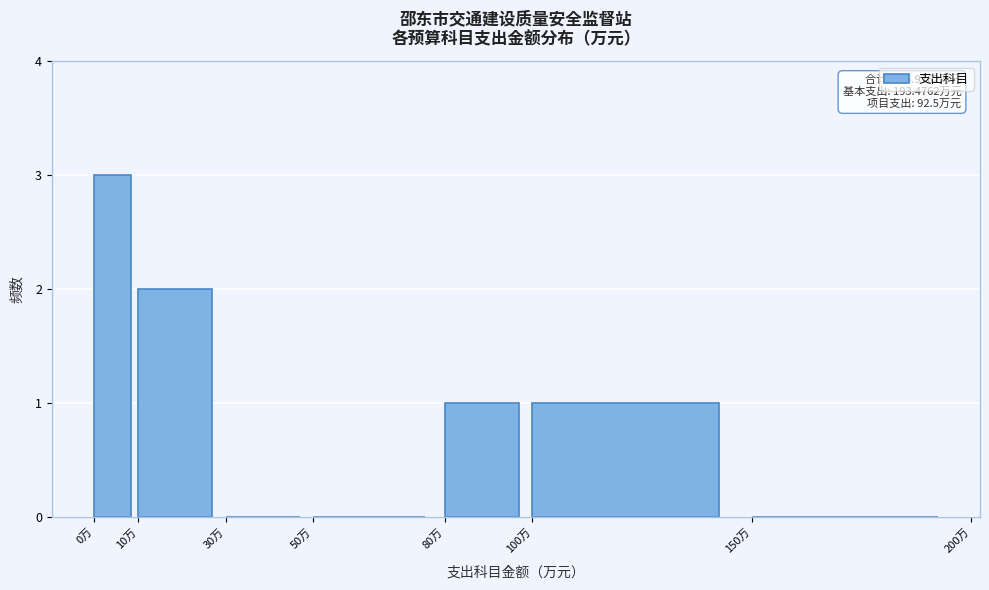

Which range on the x-axis has the tallest bar?

0 to 10